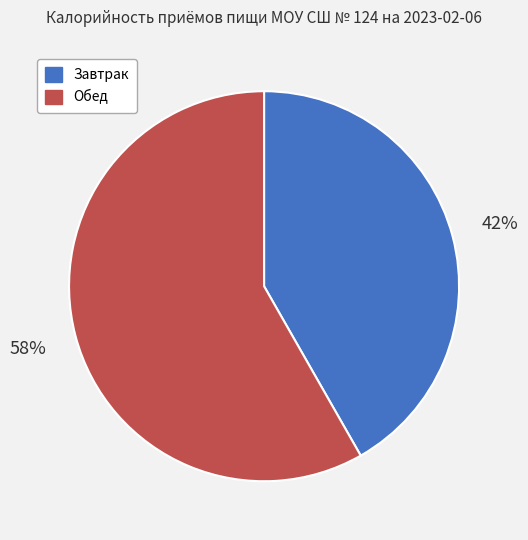

What is the ratio of the value at Завтрак to the value at Обед?

0.7